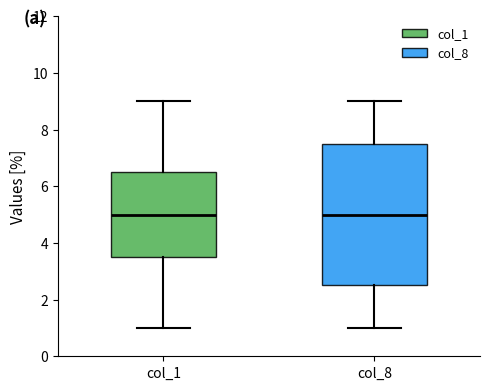

Which box is the tallest, from its lower edge to its upper edge?

col_8